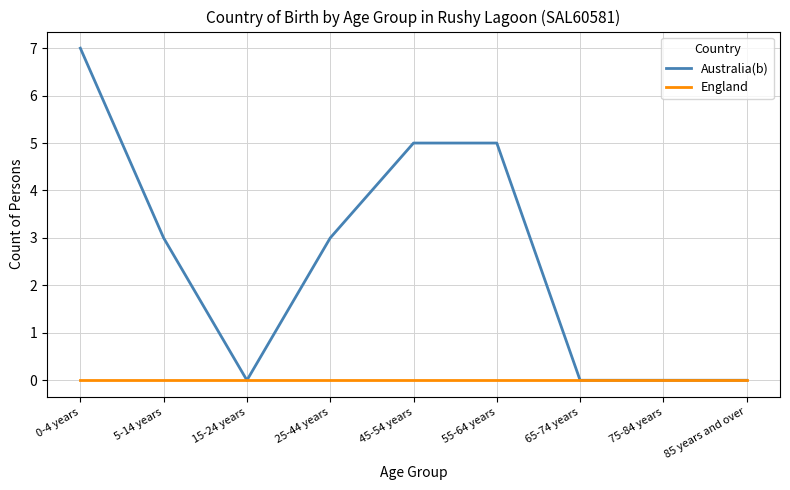

What are all the series names shown in the legend?

Australia(b), England